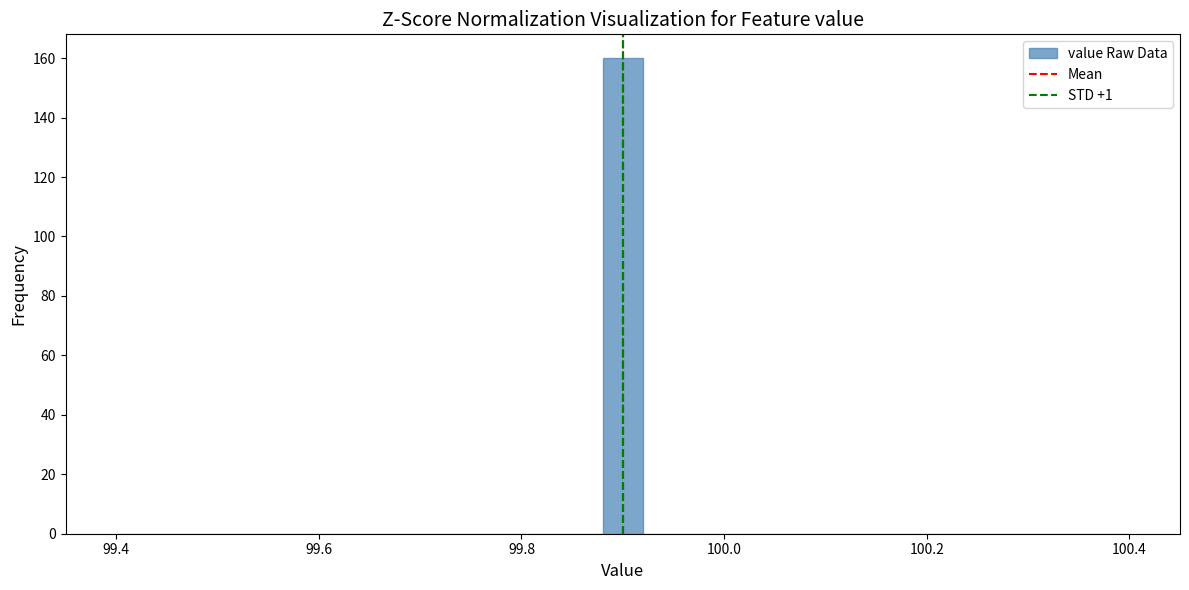

Around what value on the x-axis is the tallest bar? Give the approximate position of its centre, as read against the axis.

99.90